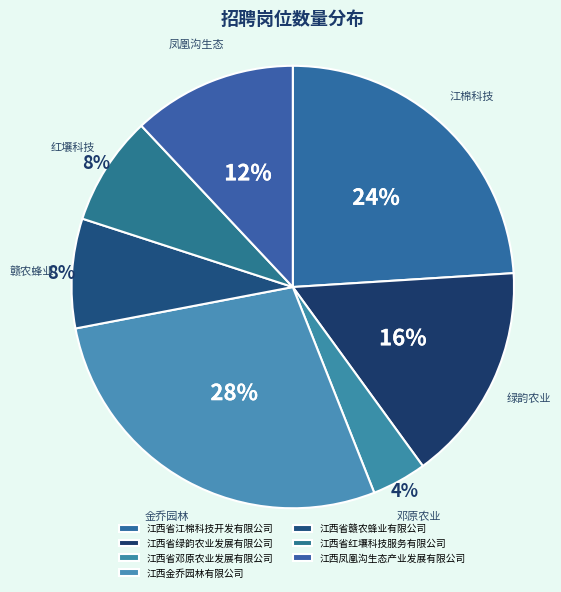

Which slice is the smallest?

江西省邓原农业发展有限公司